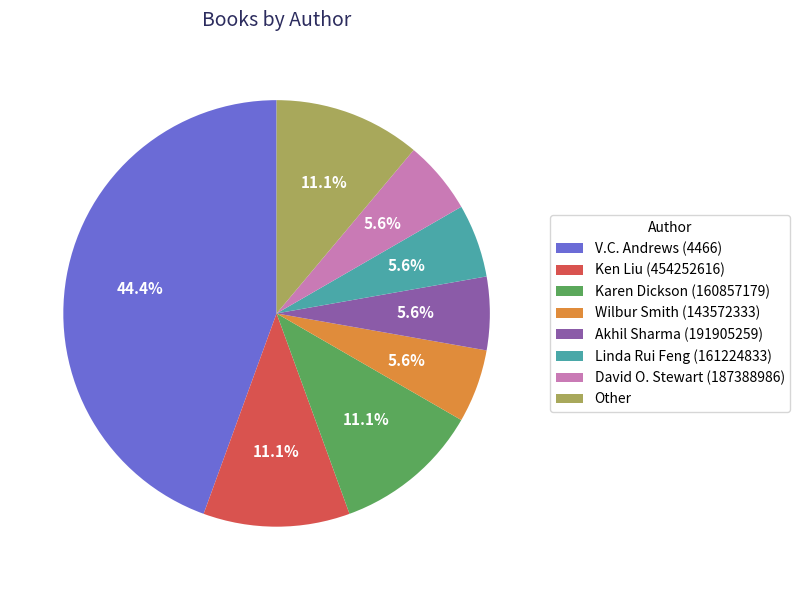

What portion of the pie excludes Ken Liu (454252616)?

88.9%